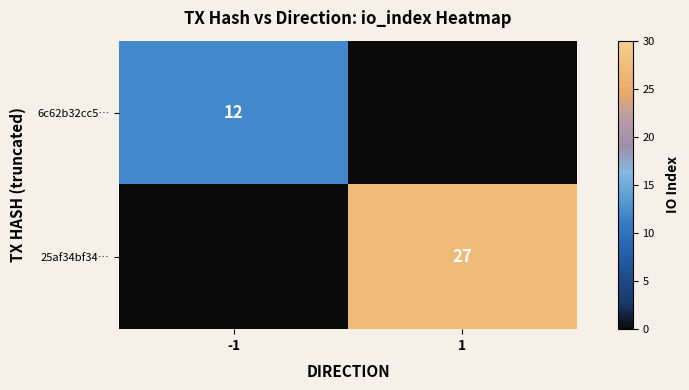

The 6c62b32cc5… series shows 5 at -1. True or false?

False